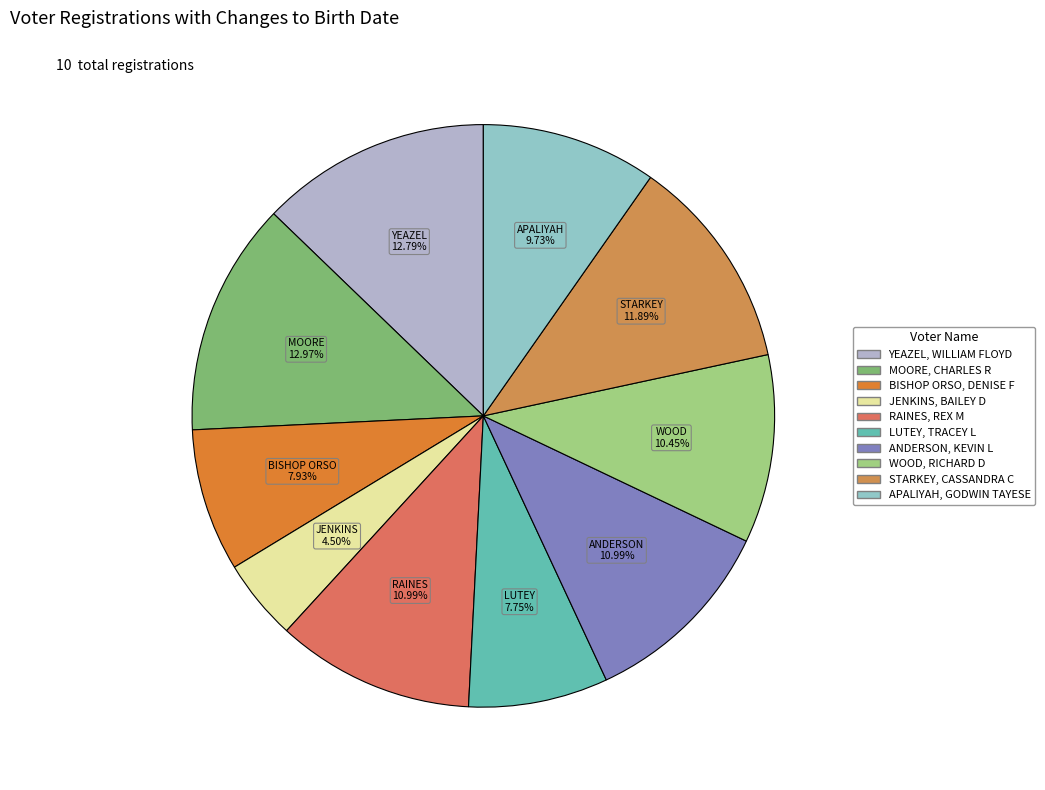

To the nearest percent, what percentage of the pie is RAINES, REX M?

11%